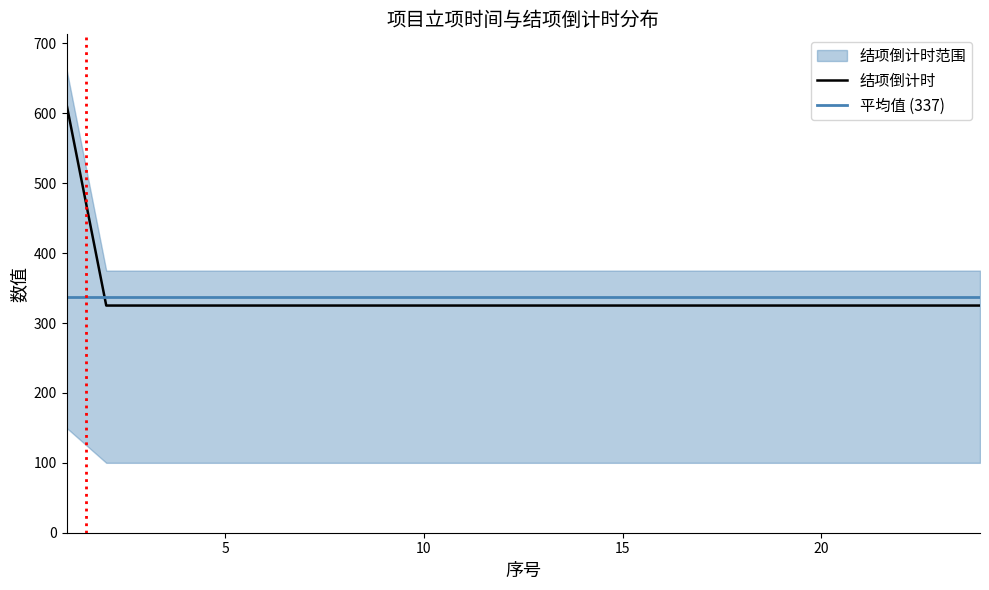

Is it true that 结项倒计时 equals 162 at 15?

False